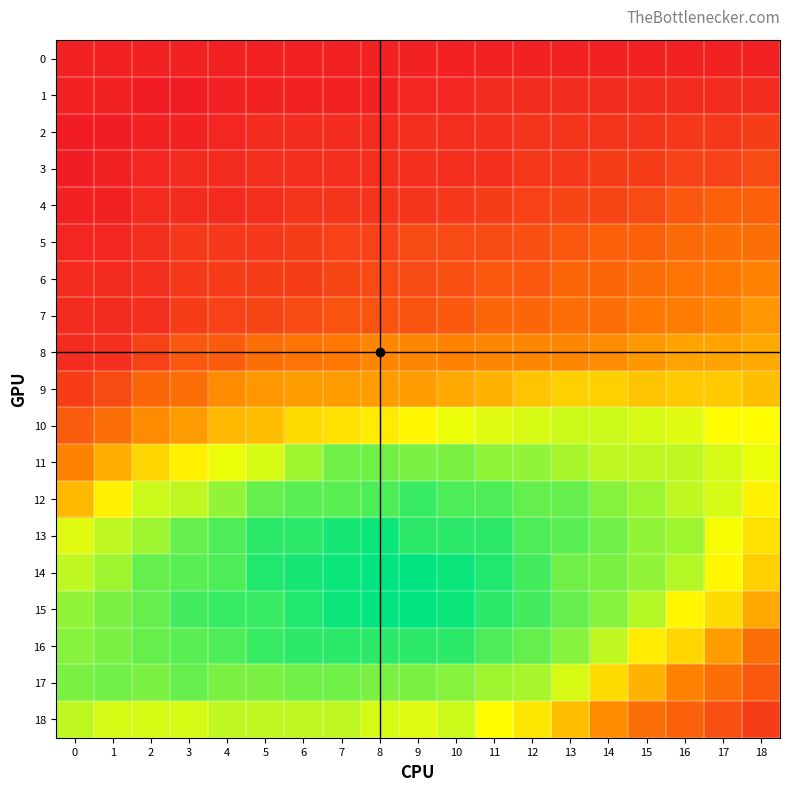

Reading right to left, list all the values displayed in this chart.

0: 18=3	17=3	16=3	15=3	14=3	13=3	12=3	11=3	10=3	9=3	8=3	7=3	6=3	5=3	4=3	3=3	2=3	1=3	0=3
1: 18=5	17=5	16=5	15=5	14=5	13=5	12=5	11=5	10=4	9=4	8=3	7=3	6=3	5=3	4=3	3=2	2=2	1=3	0=3
2: 18=9	17=8	16=8	15=7	14=7	13=7	12=7	11=6	10=6	9=6	8=5	7=5	6=5	5=5	4=4	3=3	2=3	1=2	0=2
3: 18=12	17=10	16=10	15=9	14=9	13=8	12=8	11=6	10=6	9=6	8=6	7=6	6=6	5=6	4=5	3=5	2=4	1=3	0=2
4: 18=17	17=17	16=15	15=12	14=11	13=11	12=10	11=9	10=8	9=7	8=7	7=7	6=7	5=6	4=5	3=5	2=5	1=3	0=3
5: 18=20	17=20	16=19	15=17	14=17	13=15	12=13	11=12	10=12	9=12	8=10	7=10	6=9	5=8	4=8	3=8	2=6	1=4	0=4
6: 18=24	17=22	16=21	15=20	14=18	13=18	12=15	11=15	10=13	9=12	8=12	7=11	6=9	5=9	4=9	3=8	2=6	1=5	0=5
7: 18=28	17=25	16=23	15=22	14=20	13=20	12=18	11=18	10=15	9=14	8=14	7=14	6=12	5=11	4=10	3=9	2=6	1=5	0=5
8: 18=31	17=30	16=30	15=28	14=26	13=25	12=25	11=25	10=24	9=25	8=25	7=22	6=21	5=20	4=16	3=15	2=10	1=6	0=5
9: 18=35	17=37	16=37	15=36	14=38	13=38	12=36	11=33	10=31	9=29	8=29	7=29	6=29	5=28	4=26	3=20	2=18	1=12	0=9
10: 18=46	17=46	16=49	15=50	14=51	13=51	12=50	11=49	10=48	9=45	8=43	7=41	6=40	5=35	4=34	3=29	2=26	1=20	0=16
11: 18=48	17=50	16=52	15=52	14=52	13=54	12=56	11=56	10=58	9=58	8=59	7=59	6=55	5=50	4=48	3=44	2=39	1=32	0=24
12: 18=44	17=50	16=52	15=55	14=57	13=60	12=60	11=62	10=62	9=64	8=62	7=61	6=61	5=60	4=56	3=52	2=51	1=44	0=34
13: 18=41	17=47	16=55	15=56	14=59	13=61	12=62	11=65	10=65	9=65	8=68	7=67	6=65	5=65	4=62	3=60	2=55	1=52	0=49
14: 18=38	17=45	16=53	15=56	14=58	13=59	12=63	11=66	10=68	9=69	8=69	7=68	6=67	5=66	4=62	3=61	2=60	1=55	0=52
15: 18=31	17=40	16=45	15=53	14=57	13=60	12=63	11=65	10=68	9=69	8=69	7=68	6=66	5=64	4=64	3=63	2=60	1=58	0=56
16: 18=20	17=29	16=39	15=43	14=52	13=57	12=60	11=62	10=65	9=65	8=65	7=65	6=65	5=64	4=62	3=61	2=60	1=58	0=57
17: 18=15	17=20	16=24	15=33	14=40	13=50	12=54	11=55	10=57	9=58	8=58	7=59	6=59	5=58	4=58	3=60	2=58	1=59	0=58
18: 18=9	17=13	16=17	15=20	14=26	13=35	12=42	11=46	10=51	9=49	8=50	7=52	6=52	5=52	4=52	3=50	2=50	1=50	0=52